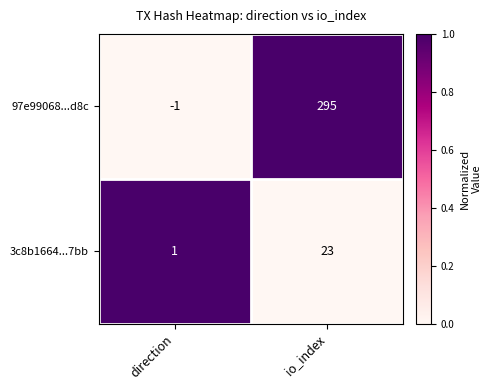

Reading left to right, what are all the values shown in this chart?

97e99068...d8c: -1	295
3c8b1664...7bb: 1	23